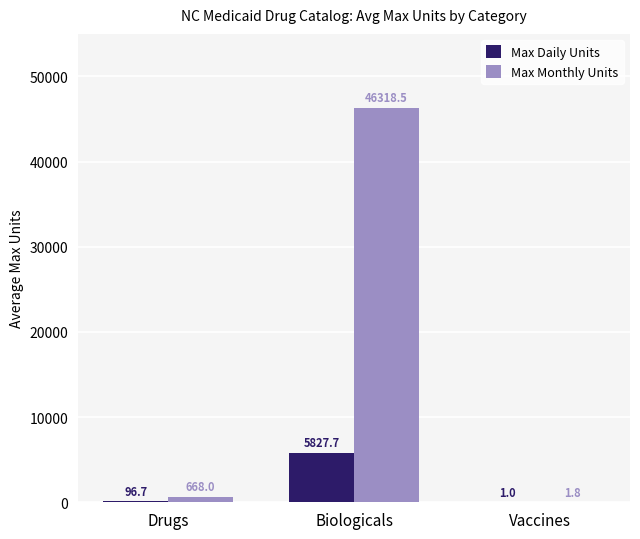

Reading right to left, what are all the values shown in this chart?

Max Daily Units: Vaccines=1.0	Biologicals=5827.7	Drugs=96.7
Max Monthly Units: Vaccines=1.8	Biologicals=46318.5	Drugs=668.0